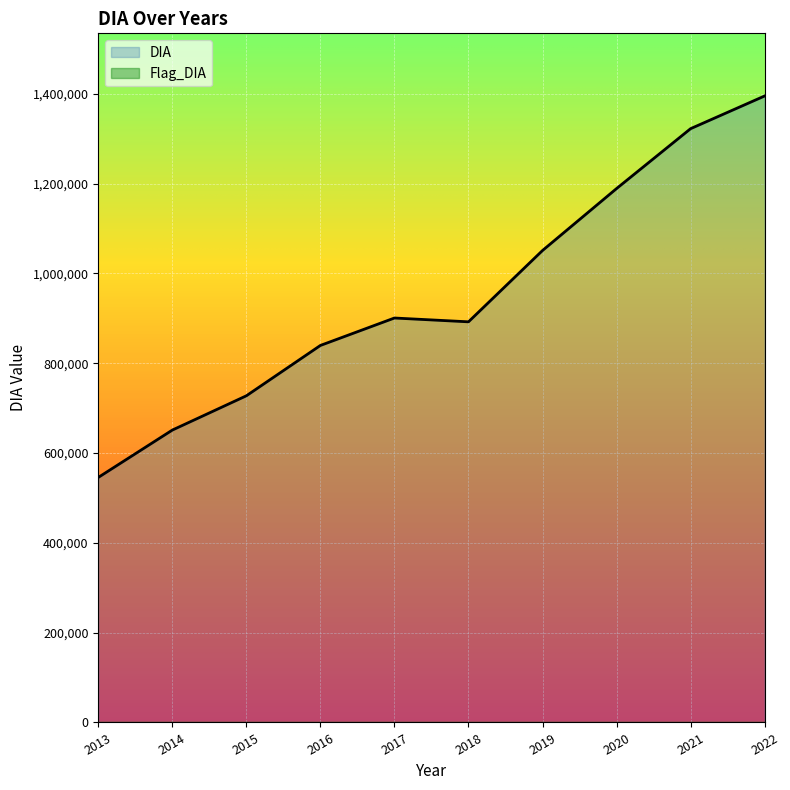

Approximately how many times larger is the value at 2017 compared to 2019?

0.9